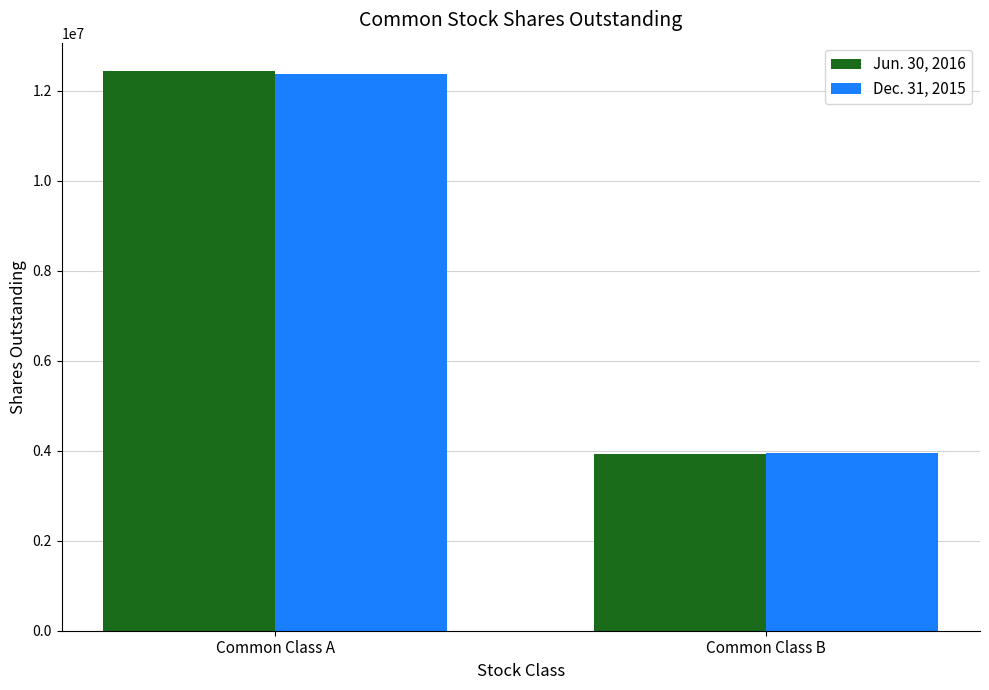

Is it true that Dec. 31, 2015 equals 7044769 at Common Class B?

False